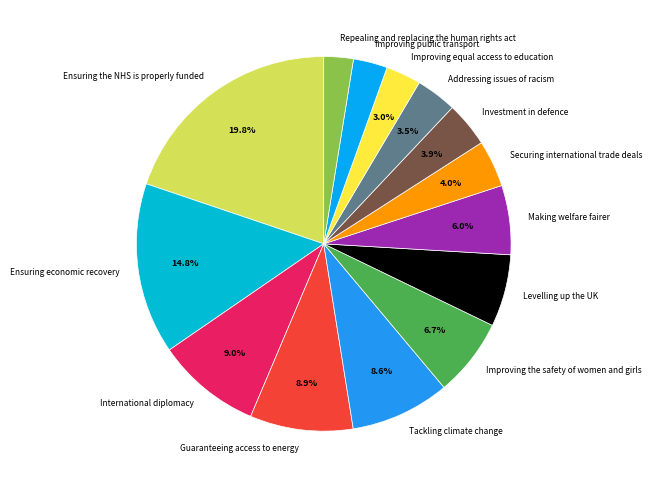

To the nearest percent, what is the difference between the Tackling climate change and Improving the safety of women and girls slice percentages?

2%